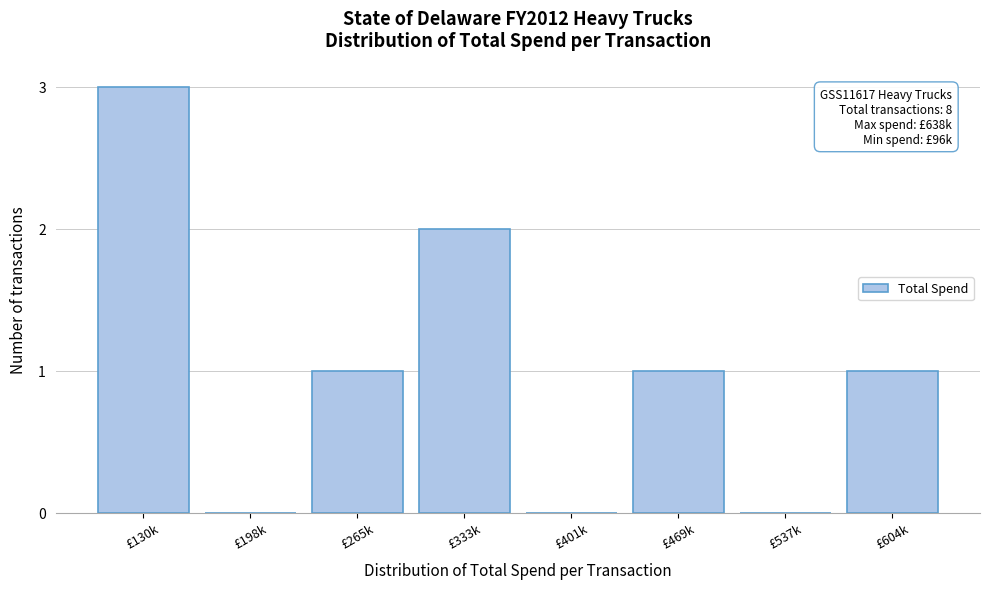

Reading left to right, extract all data points from this chart.

£130k=3	£198k=0	£265k=1	£333k=2	£401k=0	£469k=1	£537k=0	£604k=1